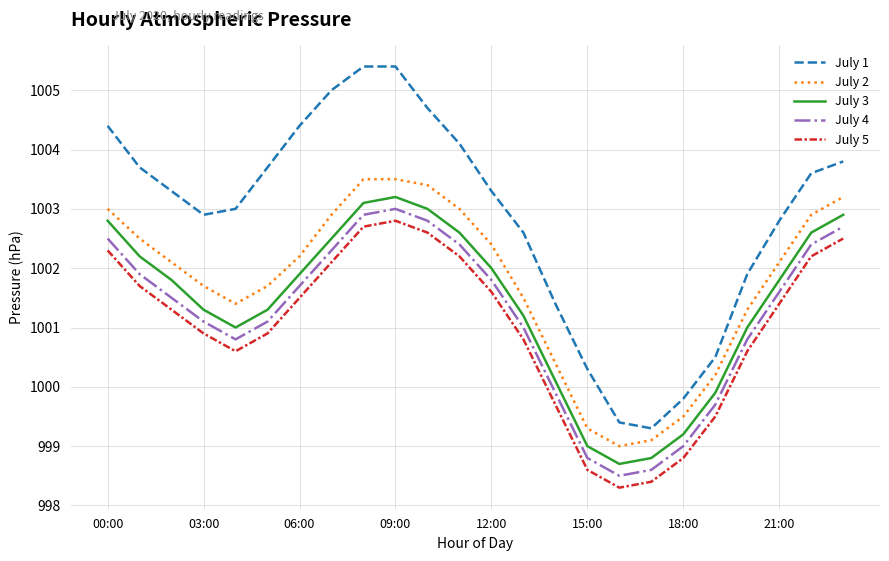

True or false: July 1 and July 3 intersect in this chart.

False